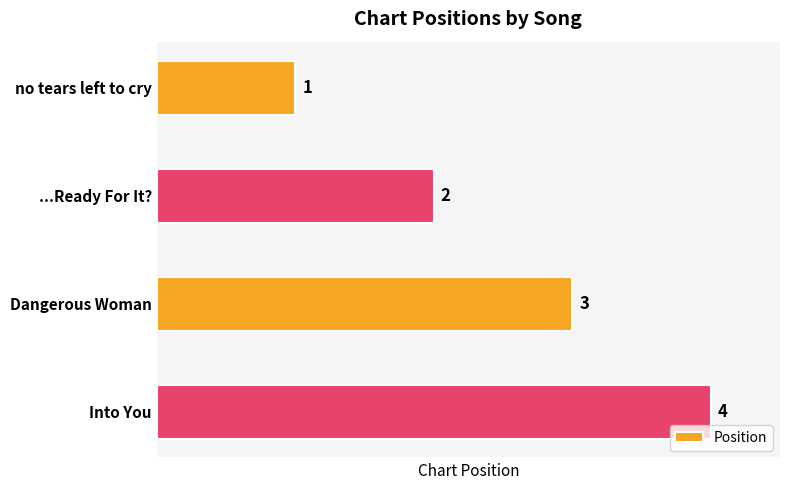

The value at Dangerous Woman is 3. True or false?

True